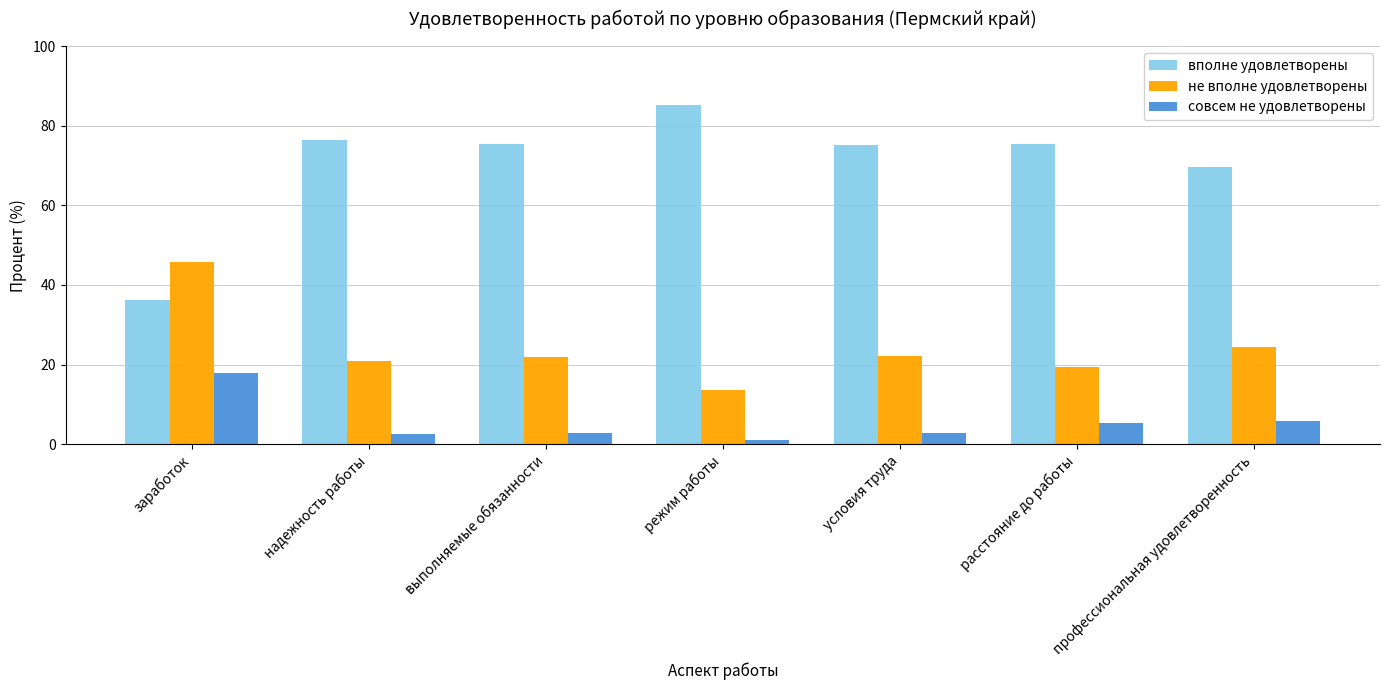

What is the difference between the second highest and minimum values in the совсем не удовлетворены series?

4.7